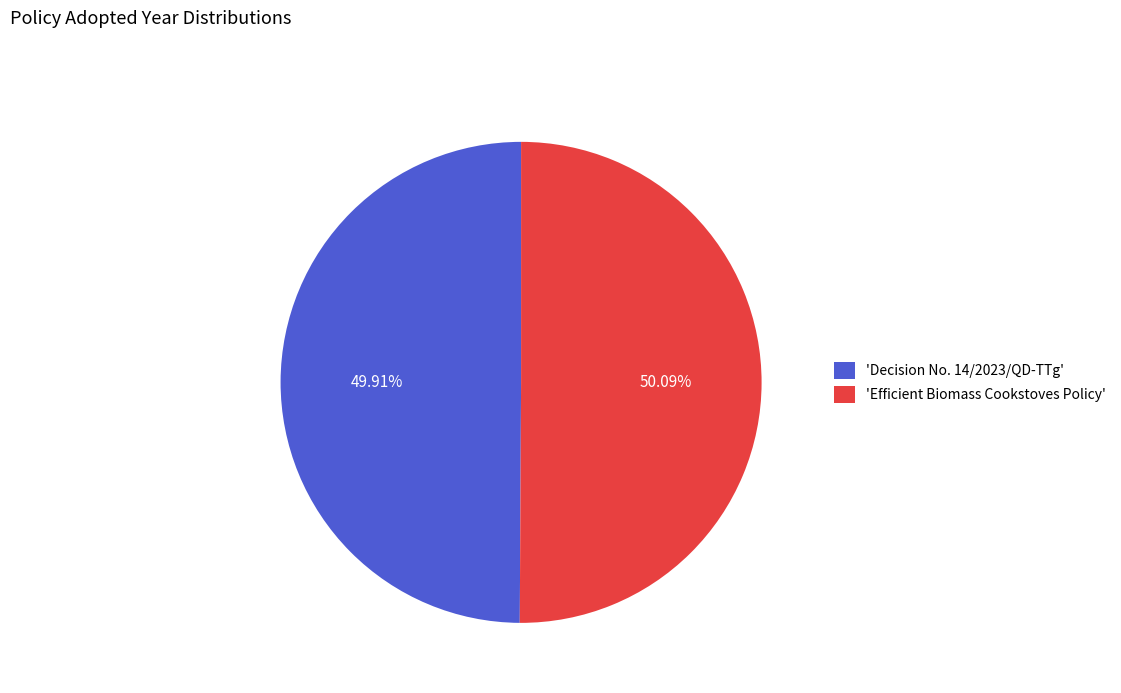

How many segments does this pie chart have?

2